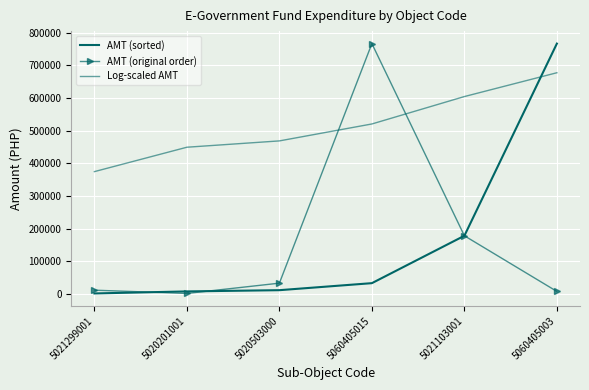

Which series ends up on top after the final intersection of Log-scaled AMT and AMT (sorted)?

AMT (sorted)